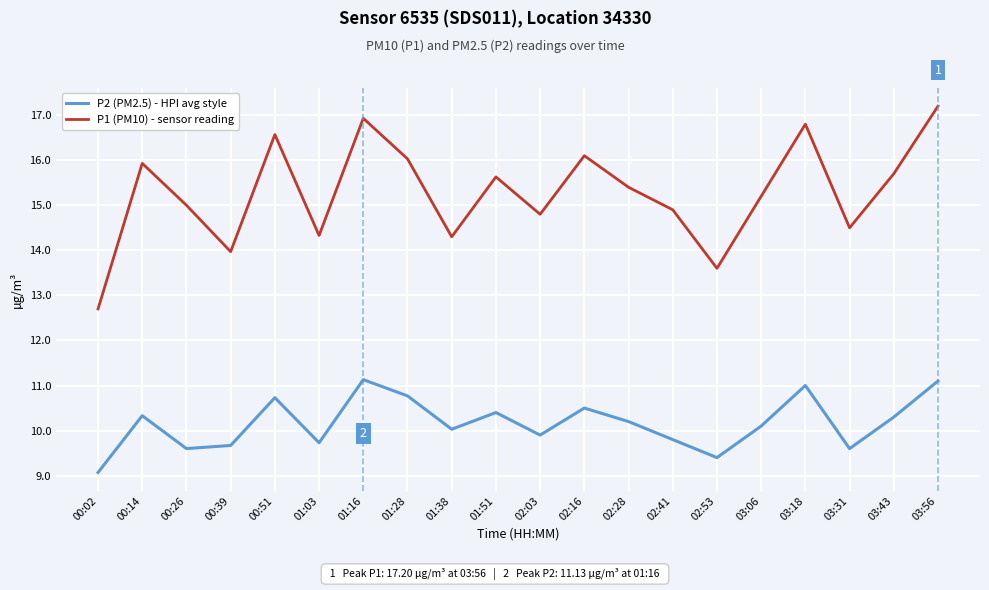

At which category does the chart reach its peak across all series?

03:56